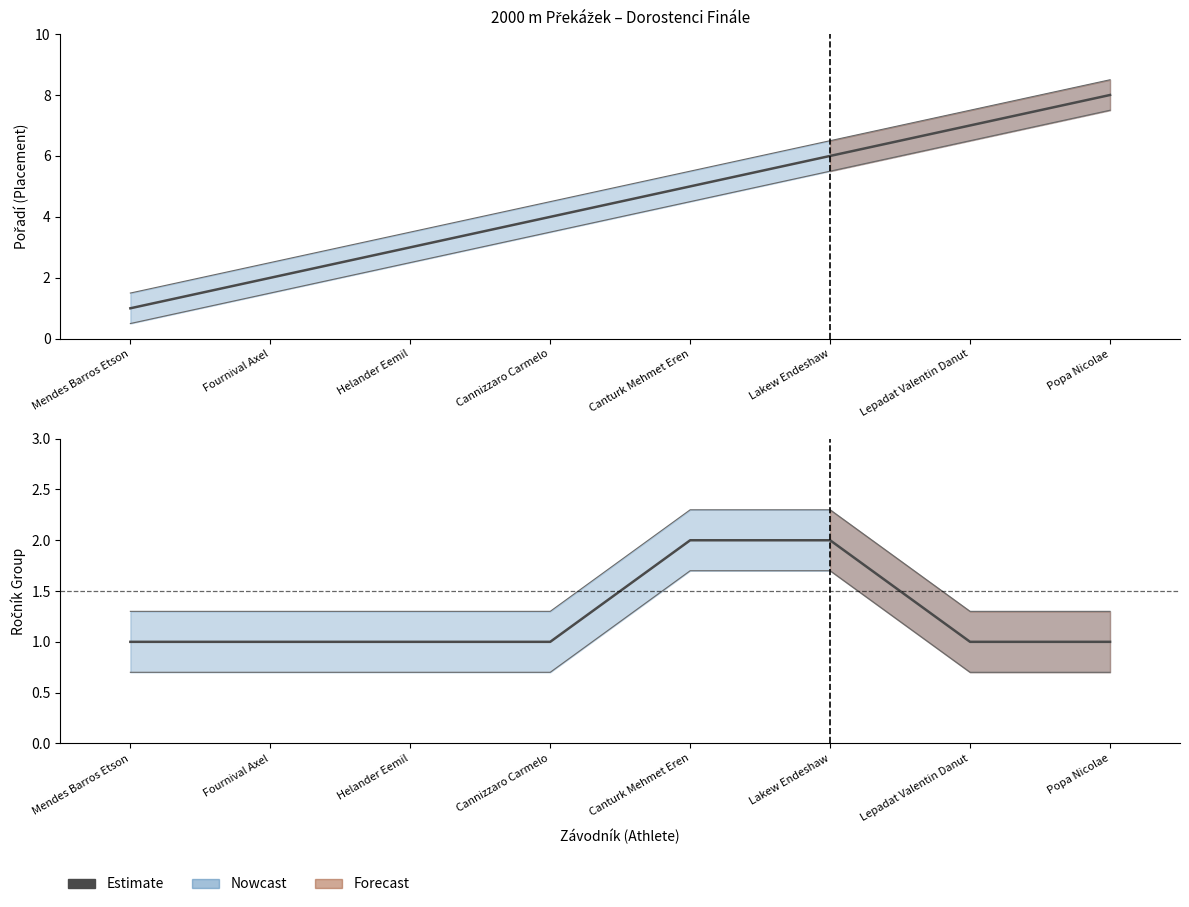

True or false: there are more than 1 points higher than both neighbors.

False